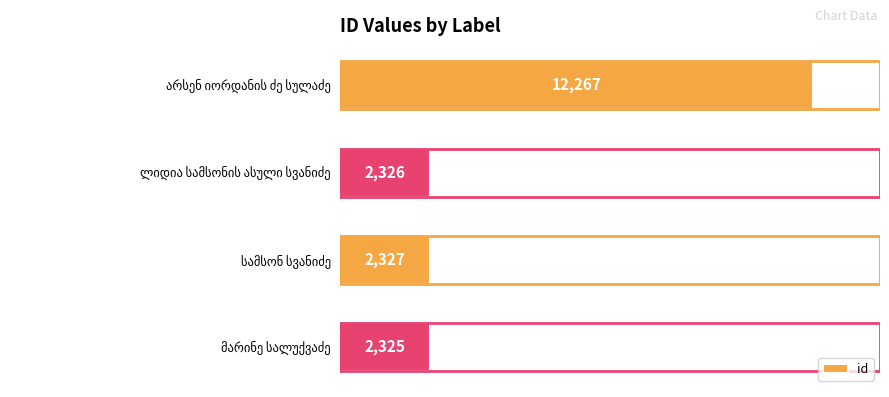

What is the average value?

4811